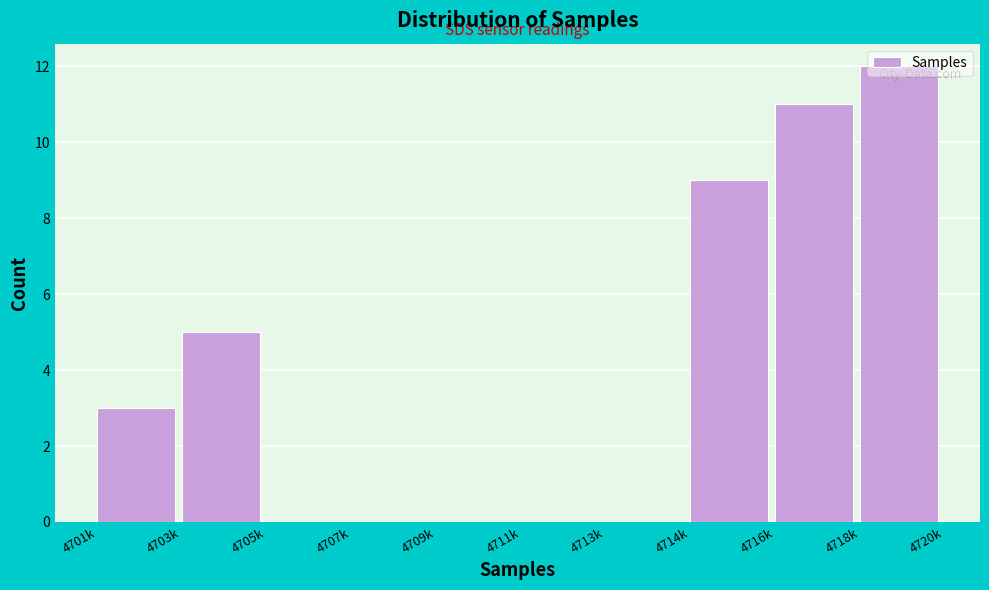

At which category does the chart reach its peak across all series?

4718k